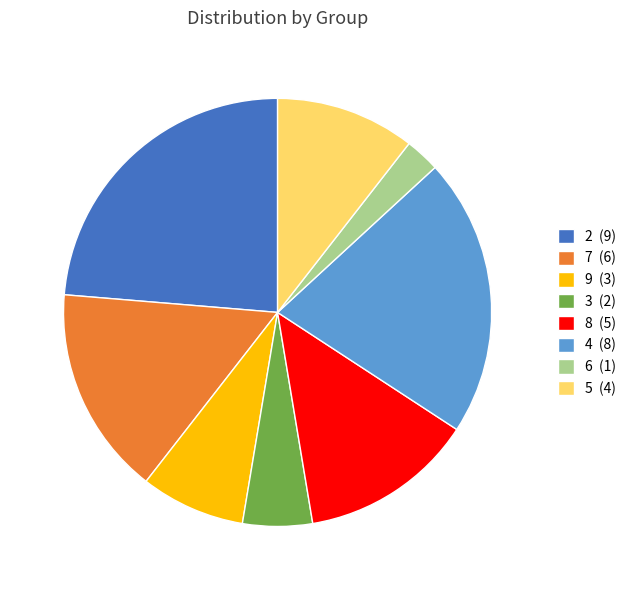

The 5 slice represents 11% of the pie. True or false?

True